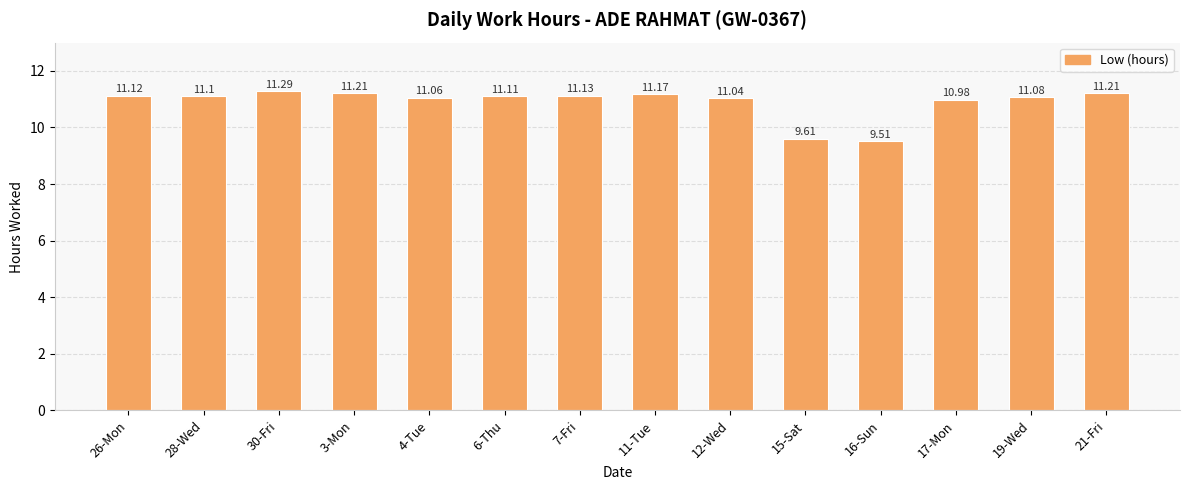

What is the sum of all values?

152.6